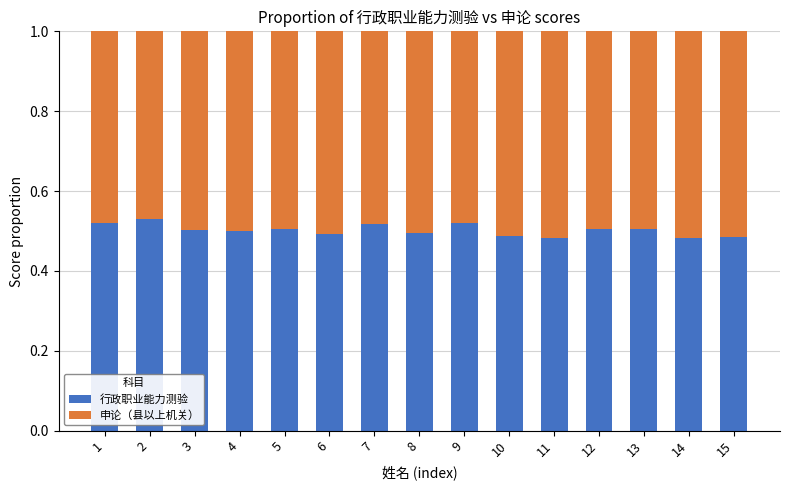

True or false: 行政职业能力测验 has a value of 0.5 at 2.

True